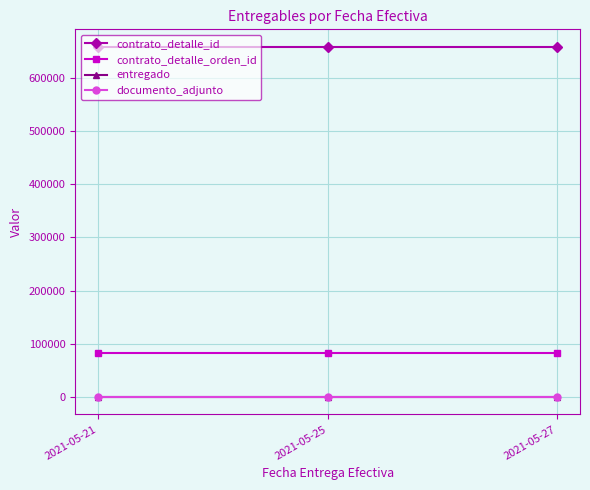

Is it true that entregado equals 2 at 2021-05-25?

False